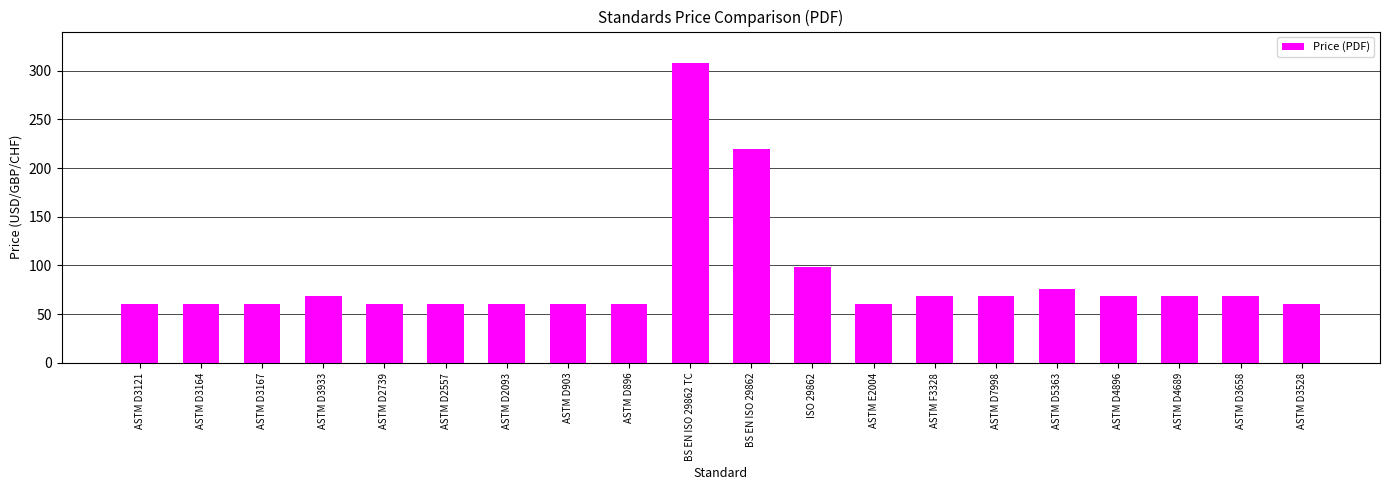

The value at ASTM D3121 is 61. True or false?

True